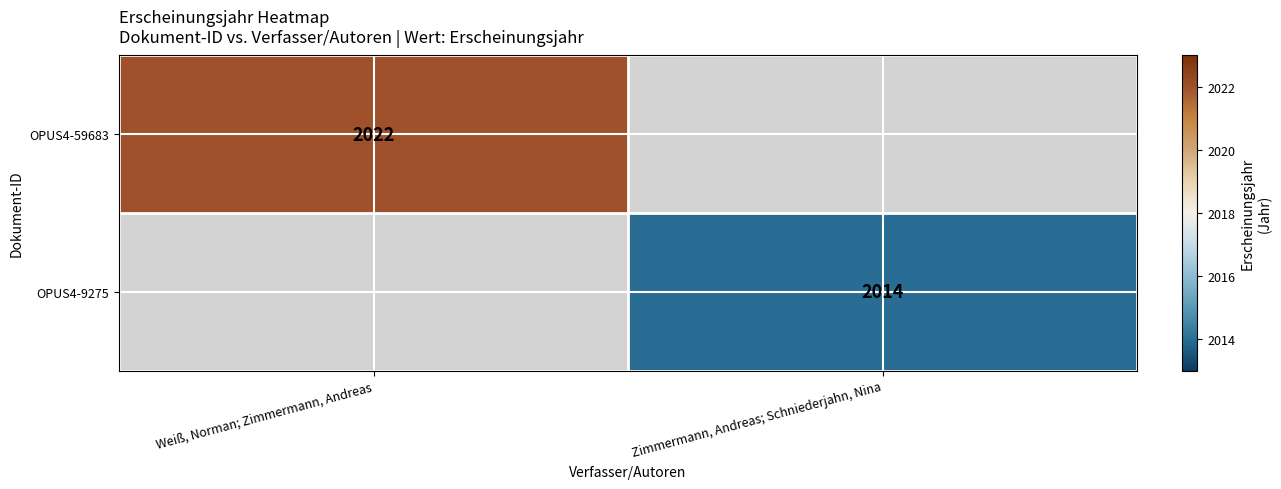

The OPUS4-9275 series shows 688 at Zimmermann, Andreas; Schniederjahn, Nina. True or false?

False